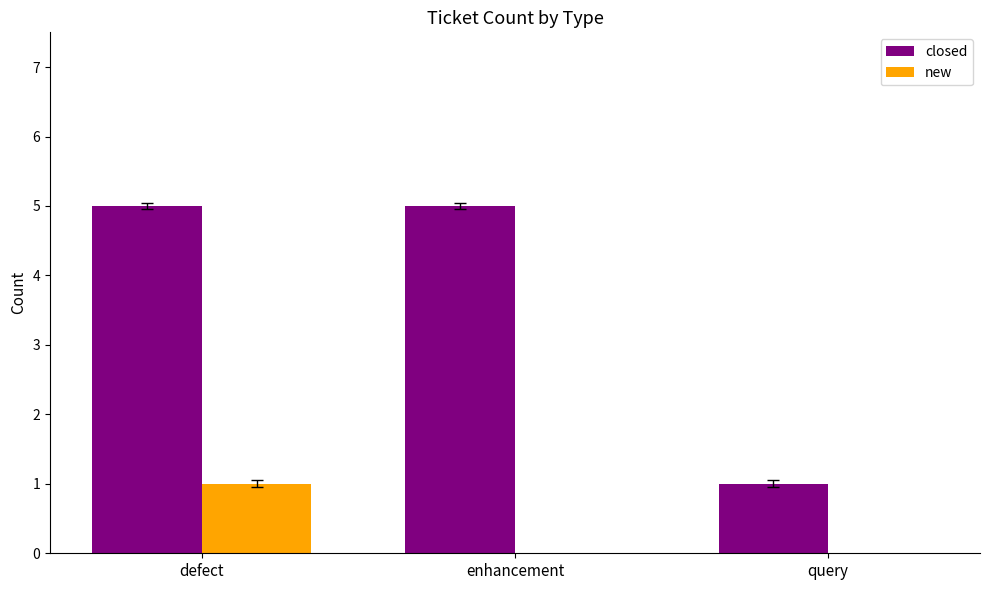

Which series has the largest range (max minus min)?

closed